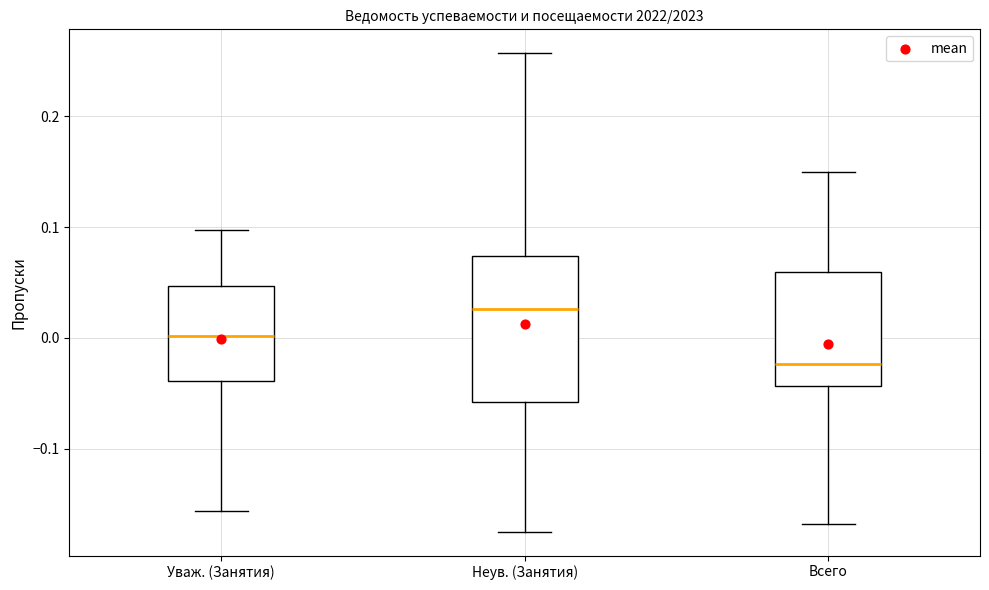

Which box is the tallest, from its lower edge to its upper edge?

Неув. (Занятия)